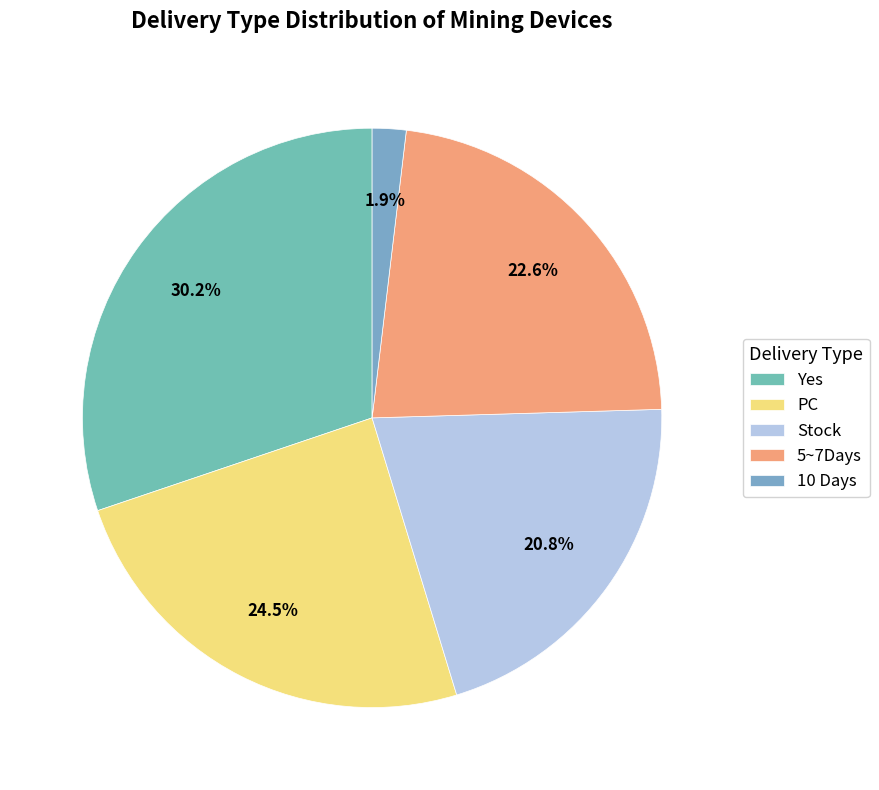

To the nearest percent, what portion does PC represent?

25%